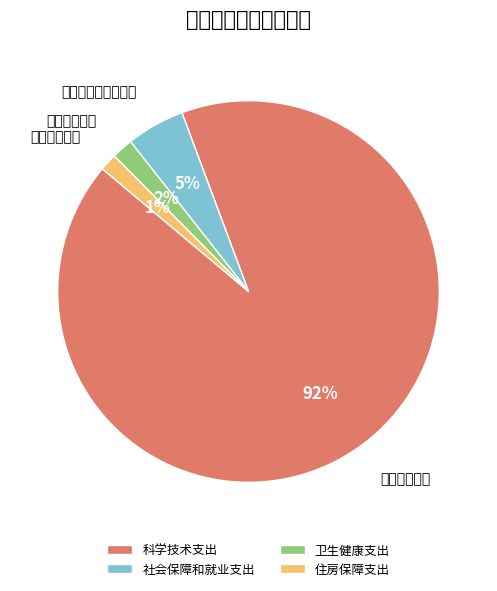

True or false: 住房保障支出 accounts for 11% of the total.

False